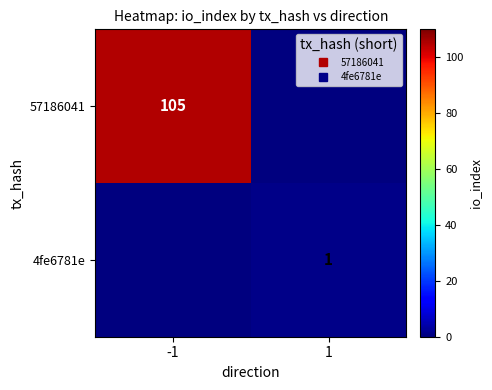

At which label is 57186041 closest to 52?

1